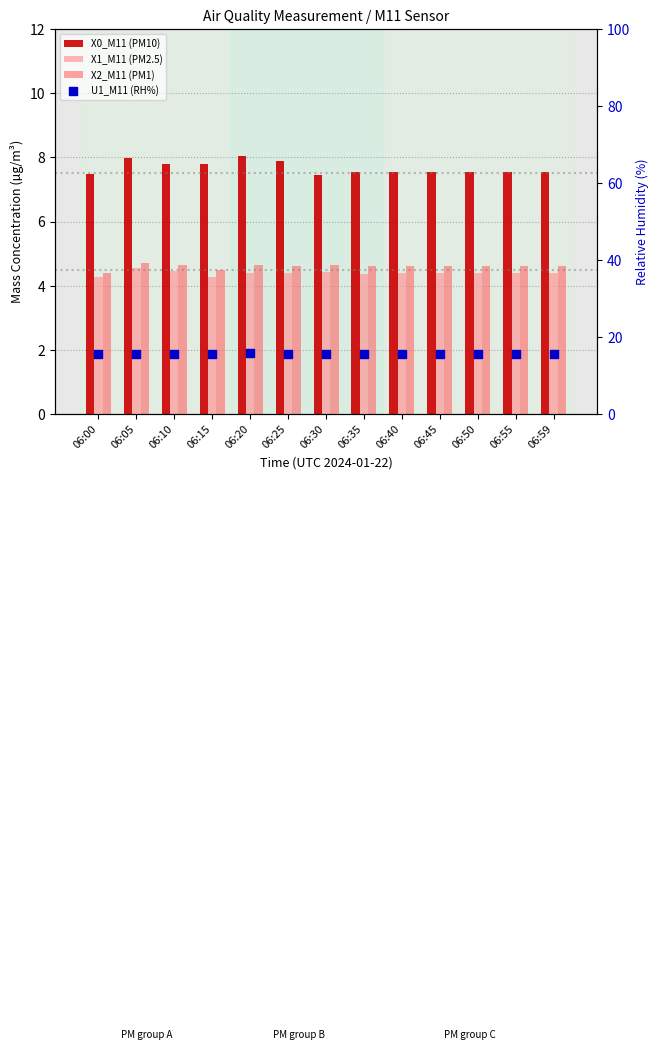

Is the value of X1_M11 (PM2.5) at 06:59 greater than the value of U1_M11 (RH%) at 06:30?

No